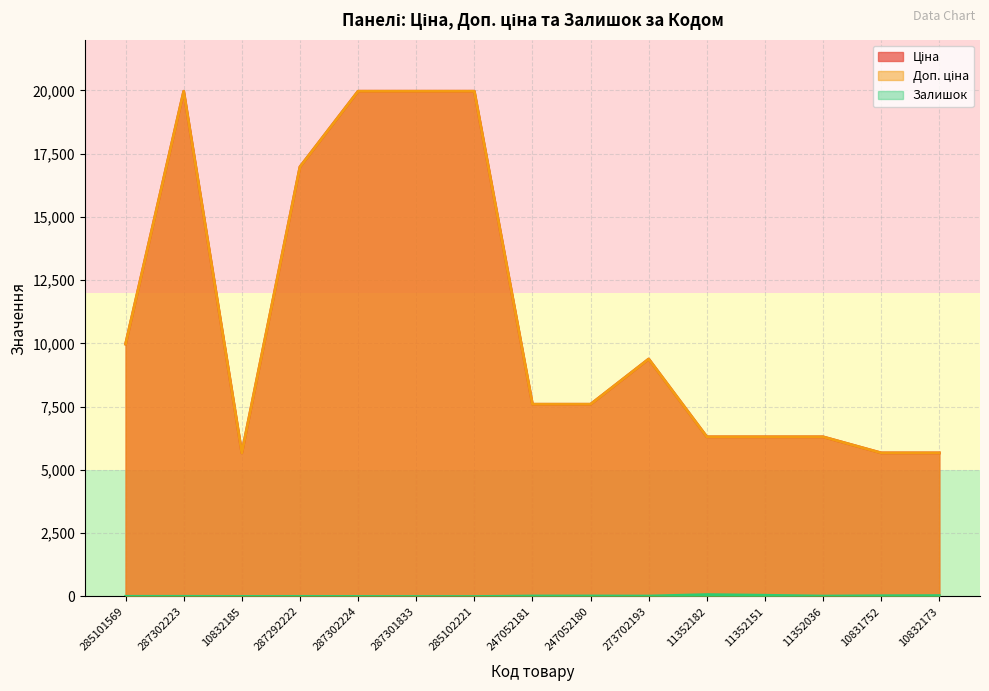

Between 287292222 and 11352182, which series saw the biggest shift?

Ціна